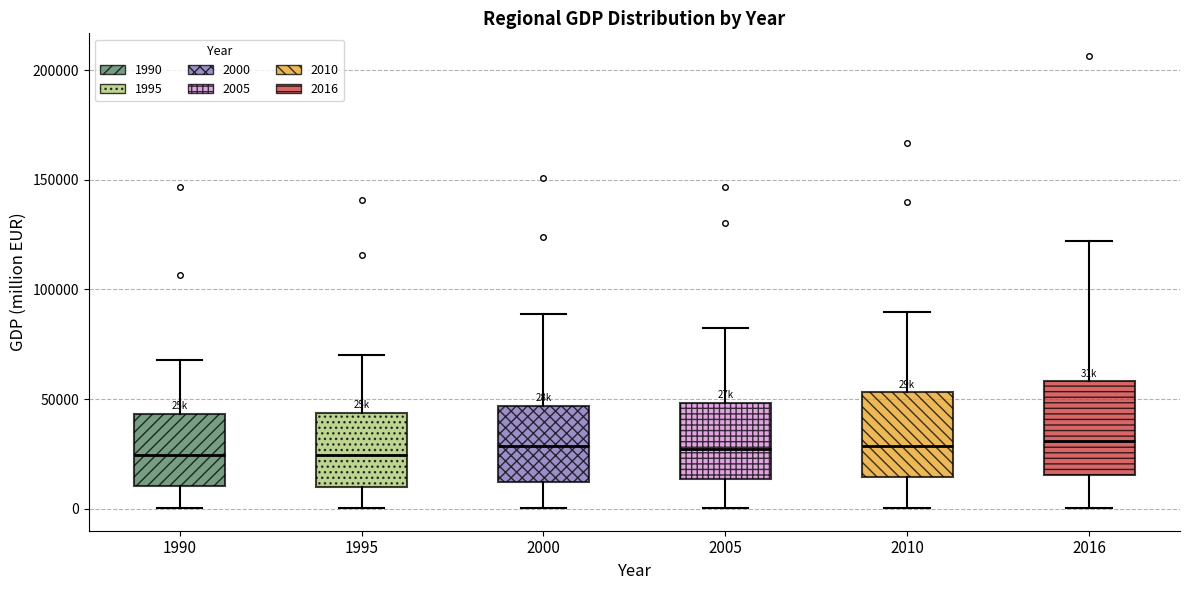

Reading left to right, read every box against the y-axis: the position of its median line, the range the box covers, and the ends of its whiskers. The values are not printed on the chart, so give them approximately, as read against the axis.

1990: median 25000, box 10000 to 45000, whiskers 0 to 70000
1995: median 25000, box 10000 to 45000, whiskers 0 to 70000
2000: median 30000, box 10000 to 45000, whiskers 0 to 90000
2005: median 25000, box 15000 to 50000, whiskers 0 to 85000
2010: median 30000, box 15000 to 55000, whiskers 0 to 90000
2016: median 30000, box 15000 to 60000, whiskers 0 to 120000